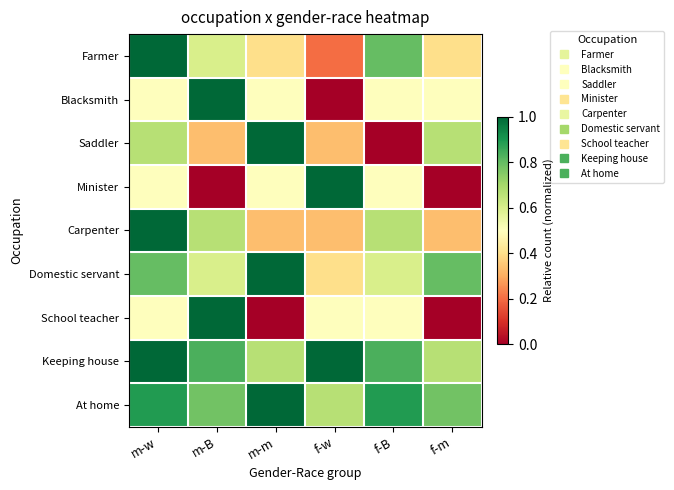

Between f-w and f-B, which is larger?

f-B